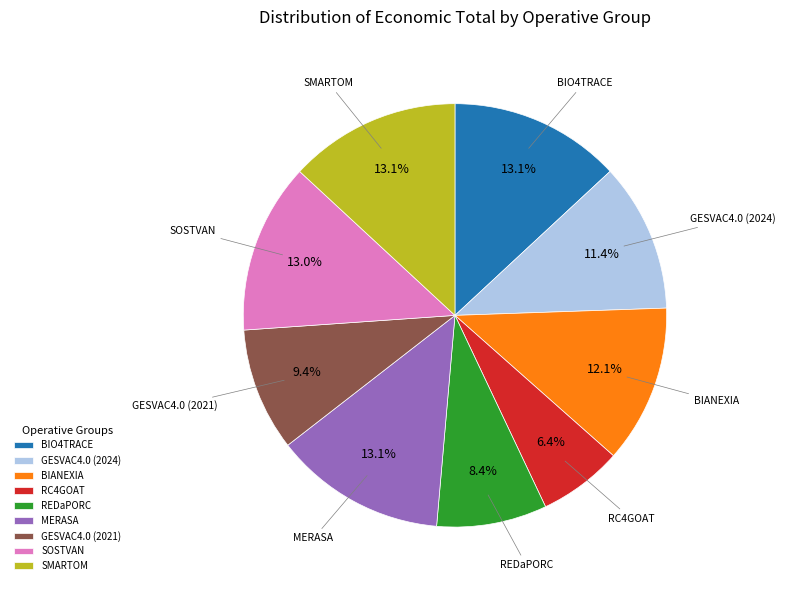

To the nearest percent, what is the combined percentage of GESVAC4.0 (2021) and SOSTVAN?

22%